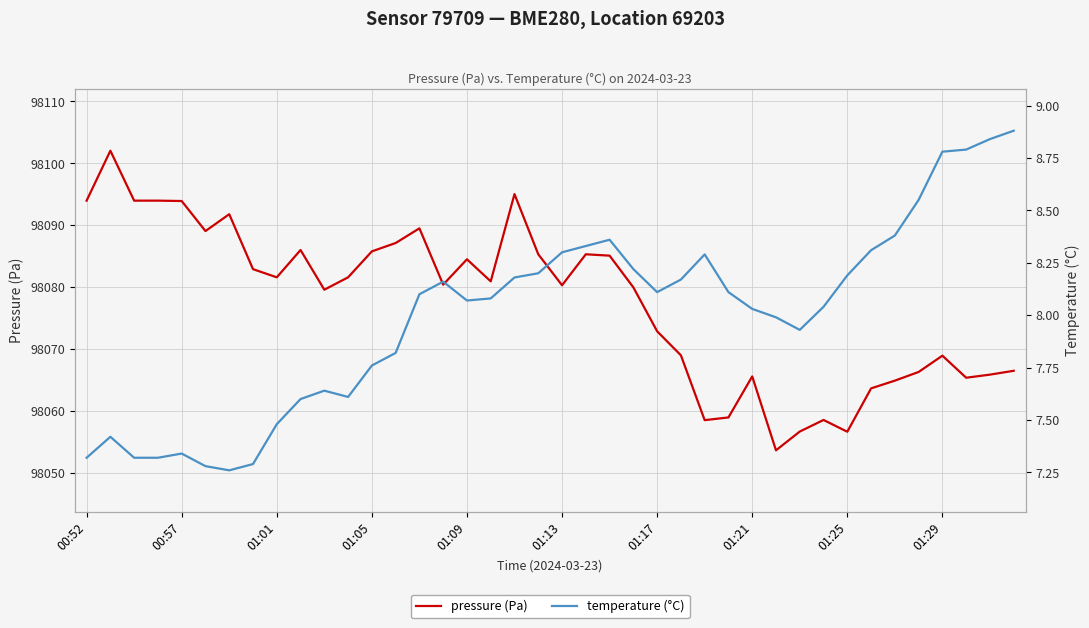

In temperature (°C), how many points are higher than both neighbors (excluding endpoints)?

6